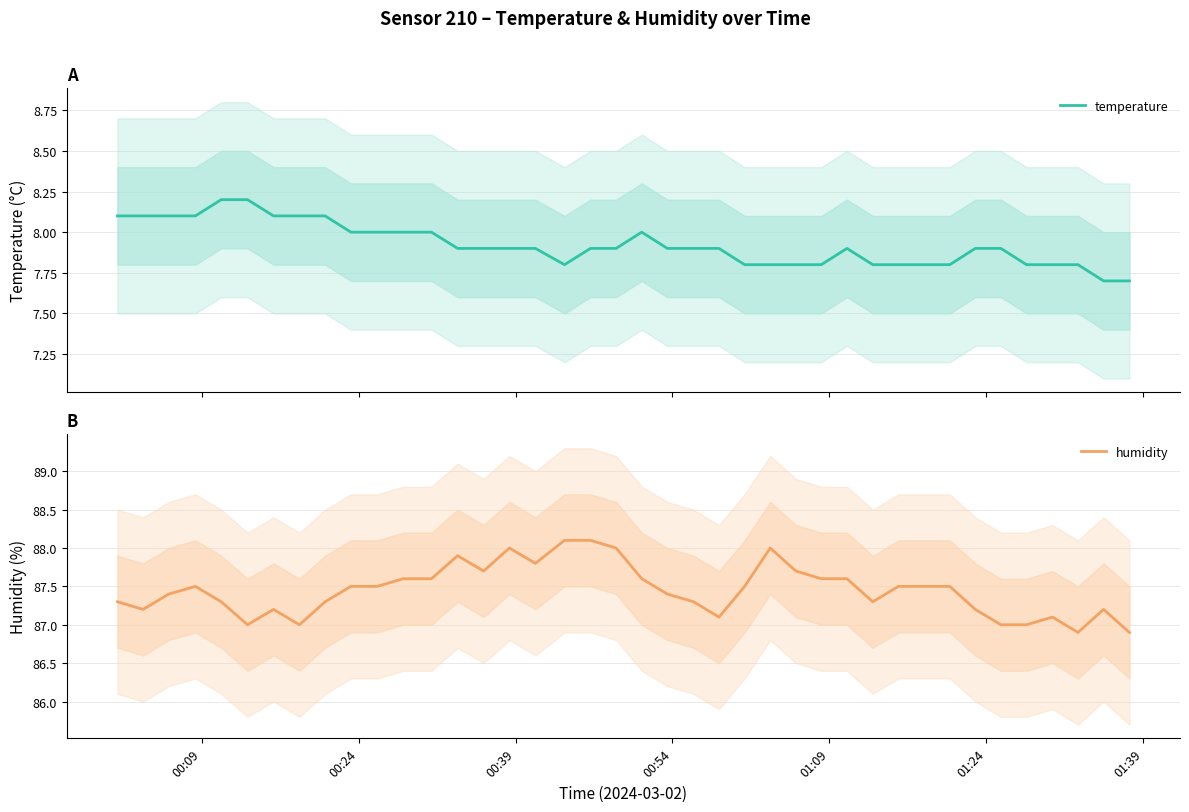

How many lines are shown in the chart?

2